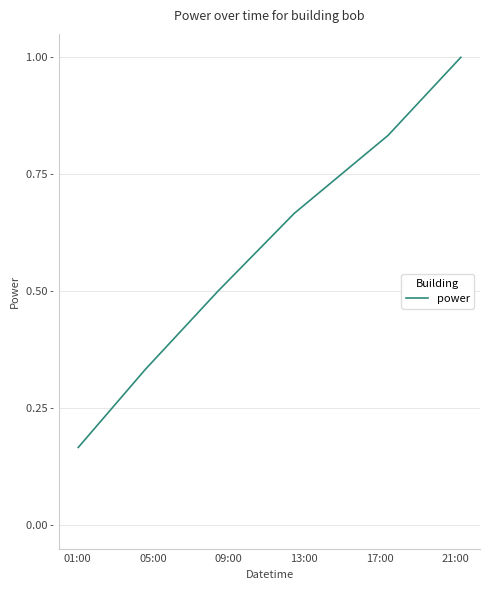

What is the label of the 3rd point from the left?

09:00